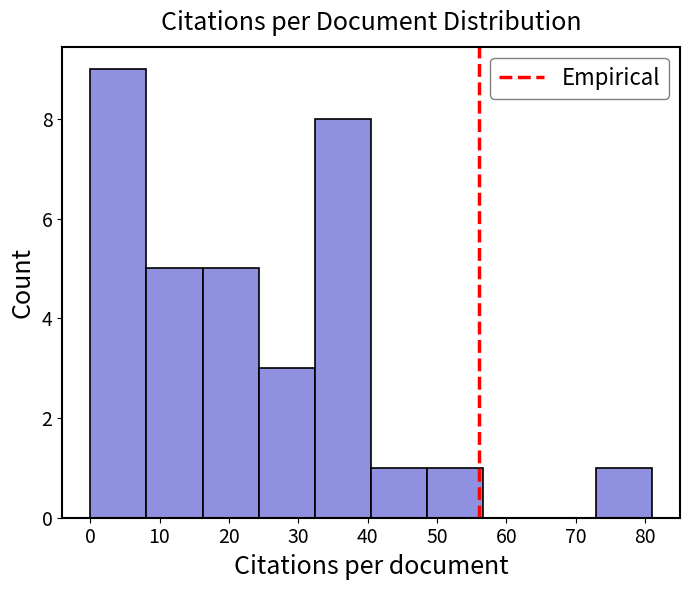

Reading left to right, transcribe this chart: for each bar, give the range it covers on the x-axis and its height. Neither the bar edges nor the heights are printed on the chart, so give them approximately, as read against the axes.

0.0 to 8.1: 9
8.1 to 16.2: 5
16.2 to 24.3: 5
24.3 to 32.4: 3
32.4 to 40.5: 8
40.5 to 48.6: 1
48.6 to 56.7: 1
56.7 to 64.8: 0
64.8 to 72.9: 0
72.9 to 81.0: 1